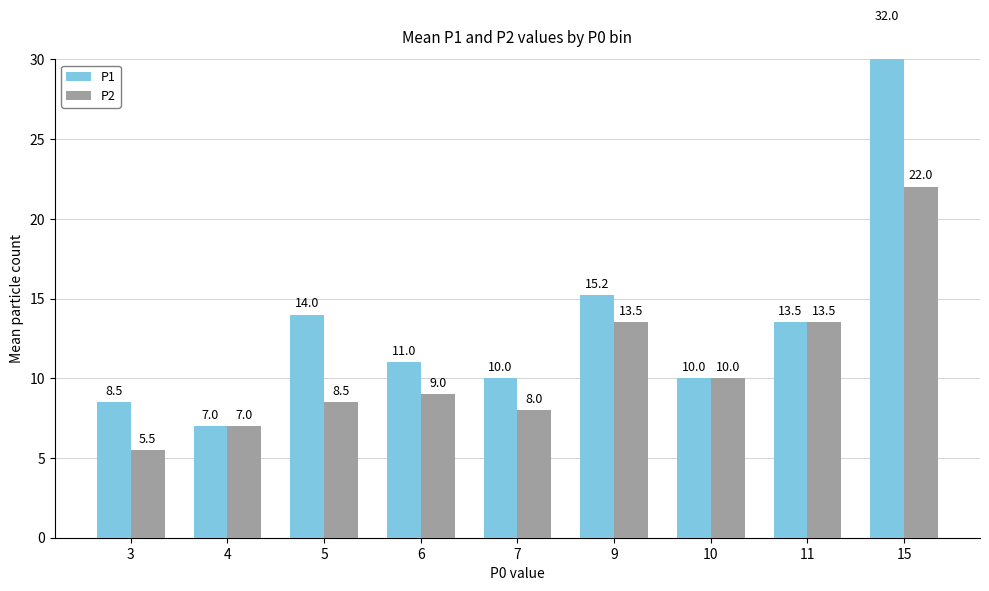

What is the approximate value of P2 at 7?

8.0